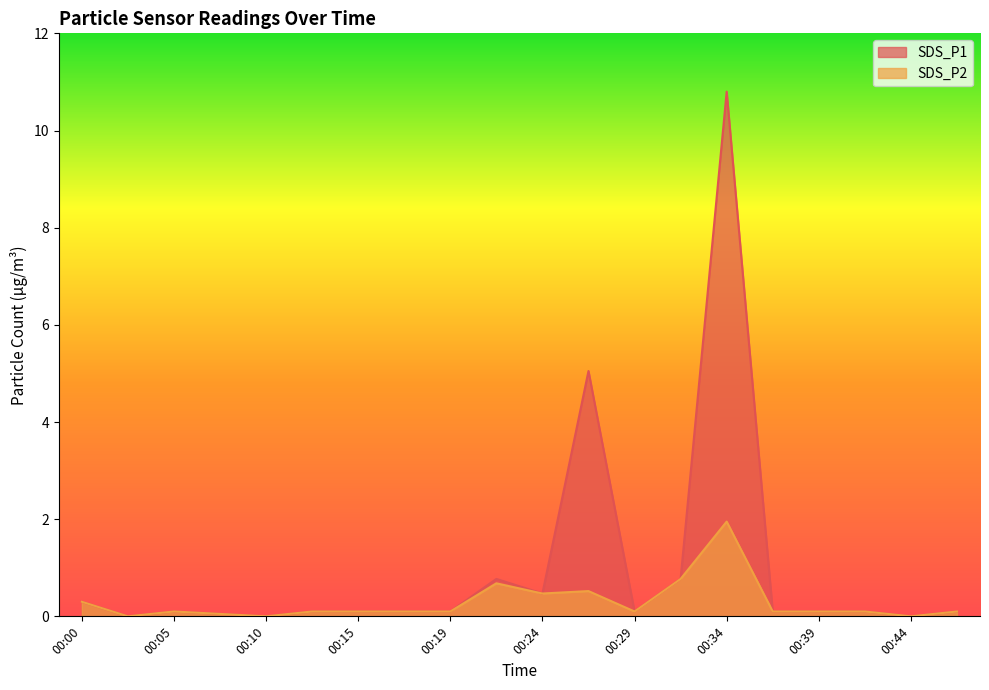

Which series has the largest range (max minus min)?

SDS_P1